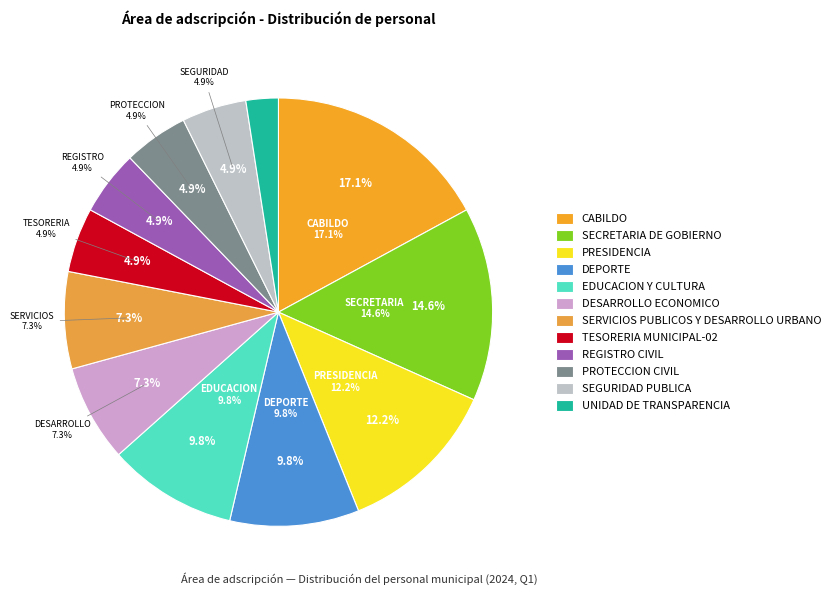

Does any single category account for the majority?

No